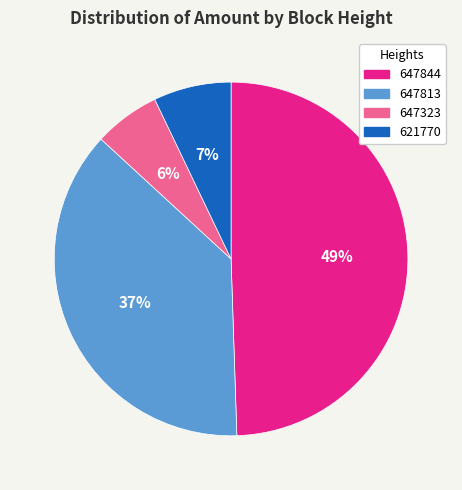

Which has a higher value, 621770 or 647844?

647844